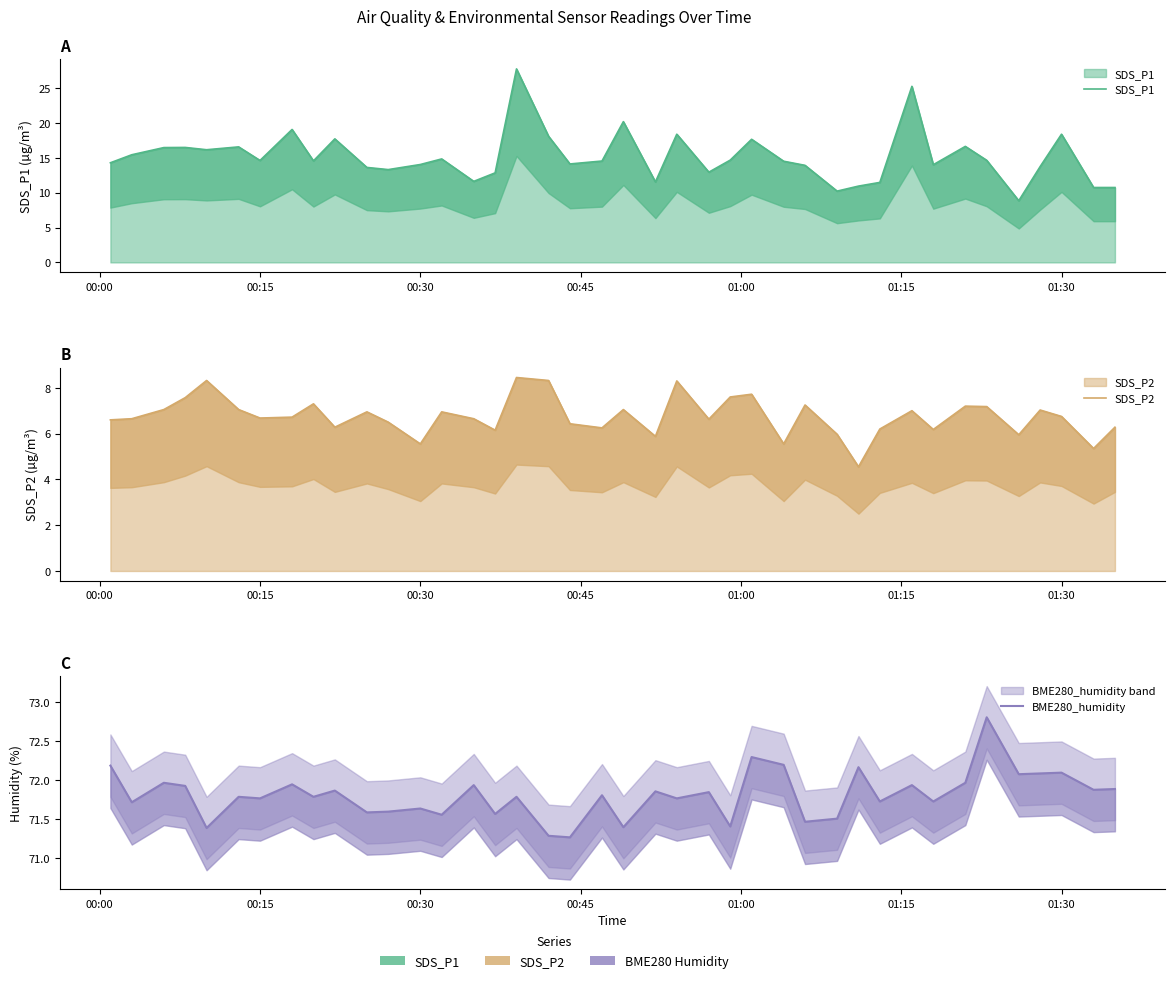

Is it true that BME280_humidity equals 123.0 at 01:30?

False